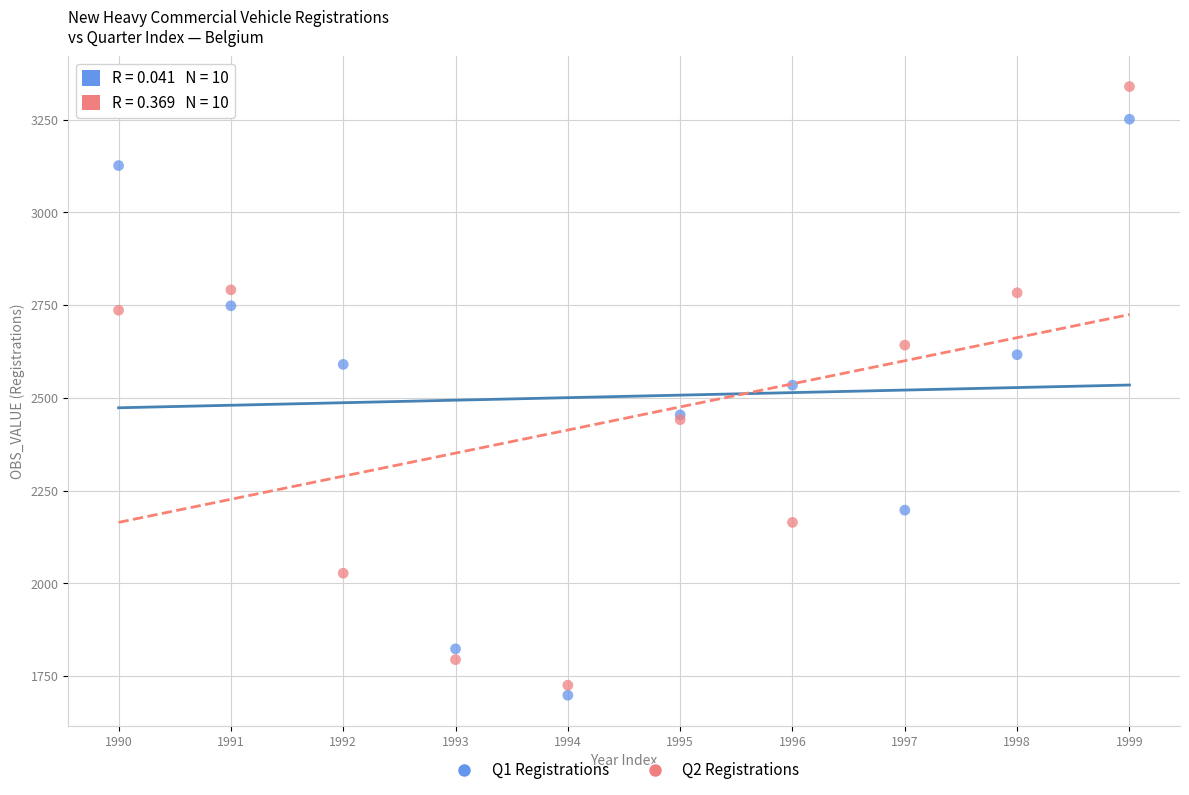

Which series reaches the maximum Y coordinate?

Q2 Registrations